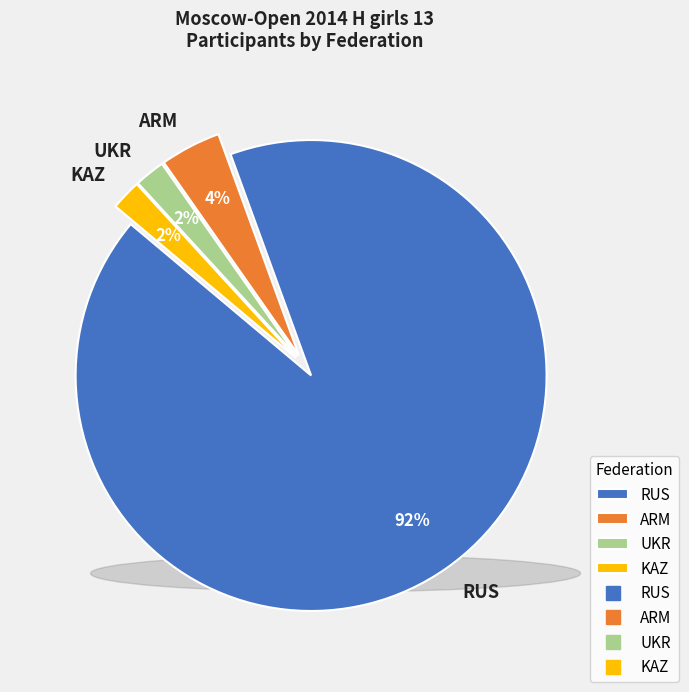

To the nearest percent, what portion does ARM represent?

4%